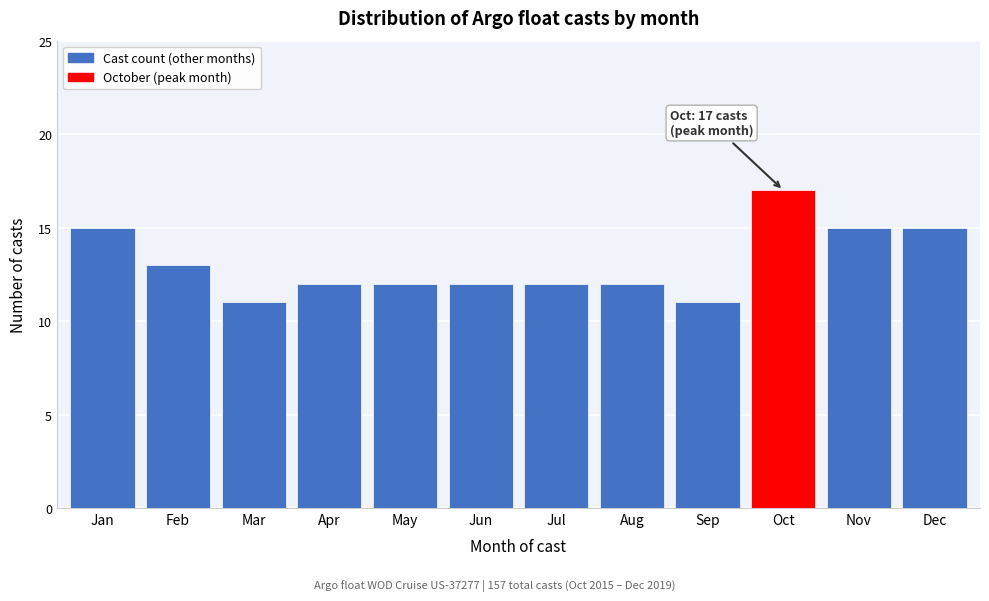

Reading left to right, what are all the values shown in this chart?

Jan=15	Feb=13	Mar=11	Apr=12	May=12	Jun=12	Jul=12	Aug=12	Sep=11	Oct=17	Nov=15	Dec=15